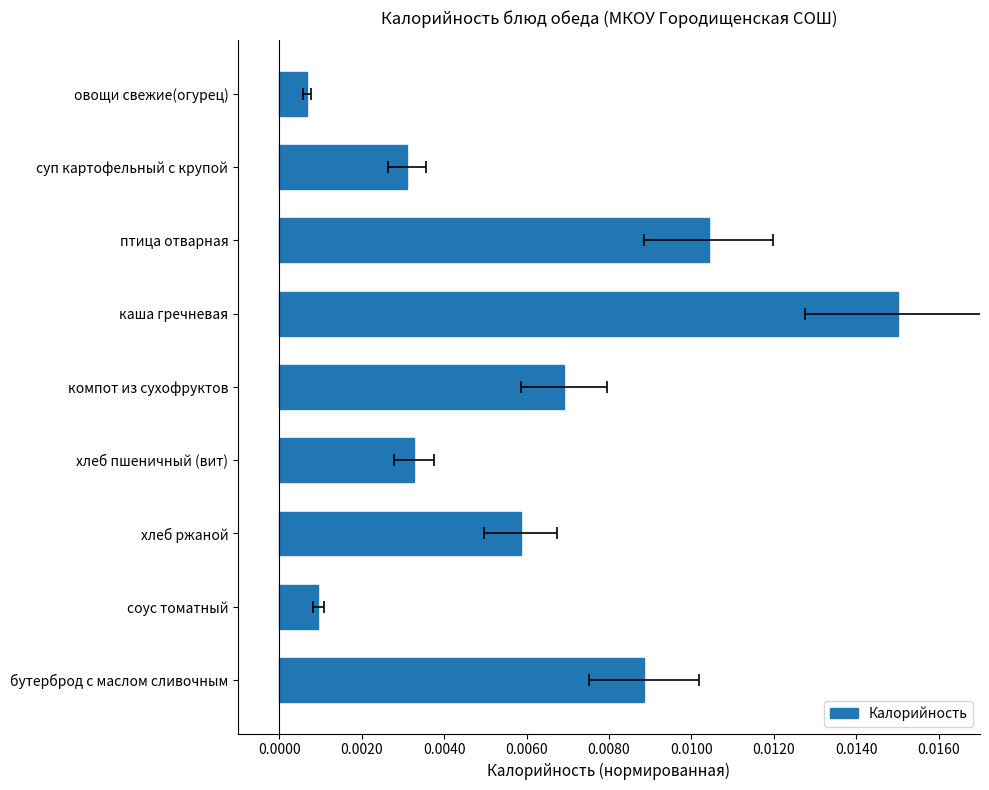

Which has a higher value, суп картофельный с крупой or бутерброд с маслом сливочным?

бутерброд с маслом сливочным